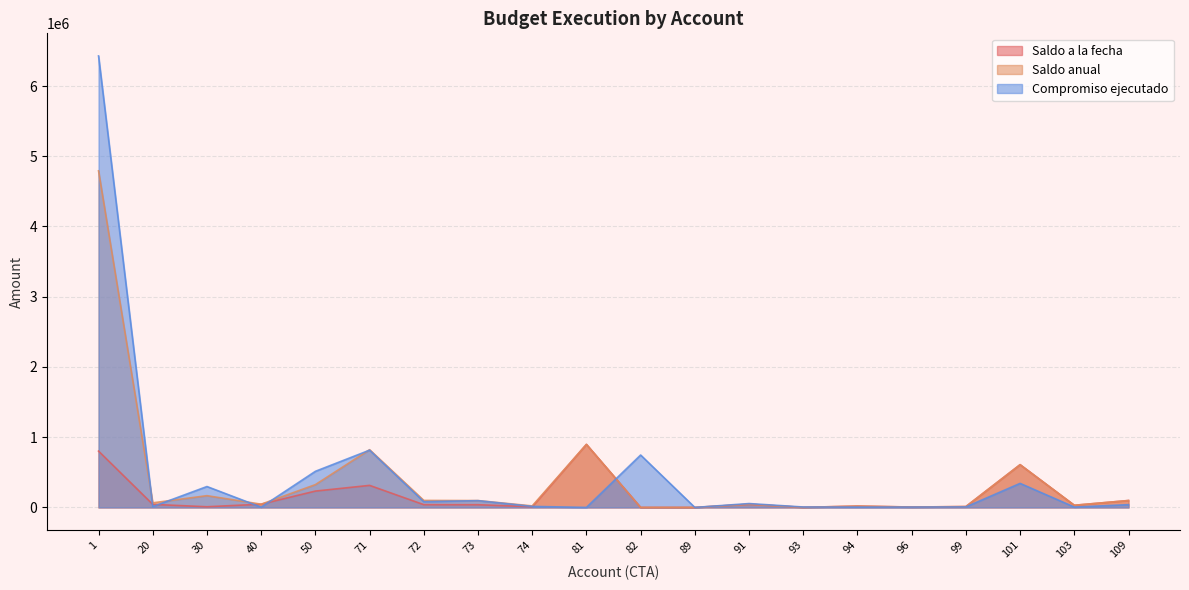

What is the value of the Saldo a la fecha point at the 8th from the left?

38412.4